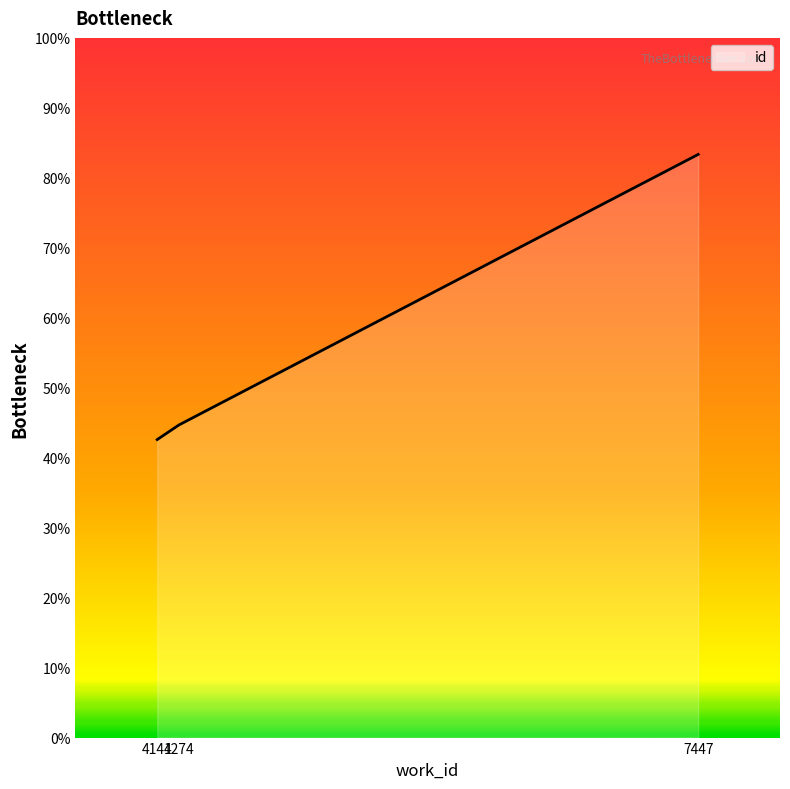

Count the number of values greater than 44.

2